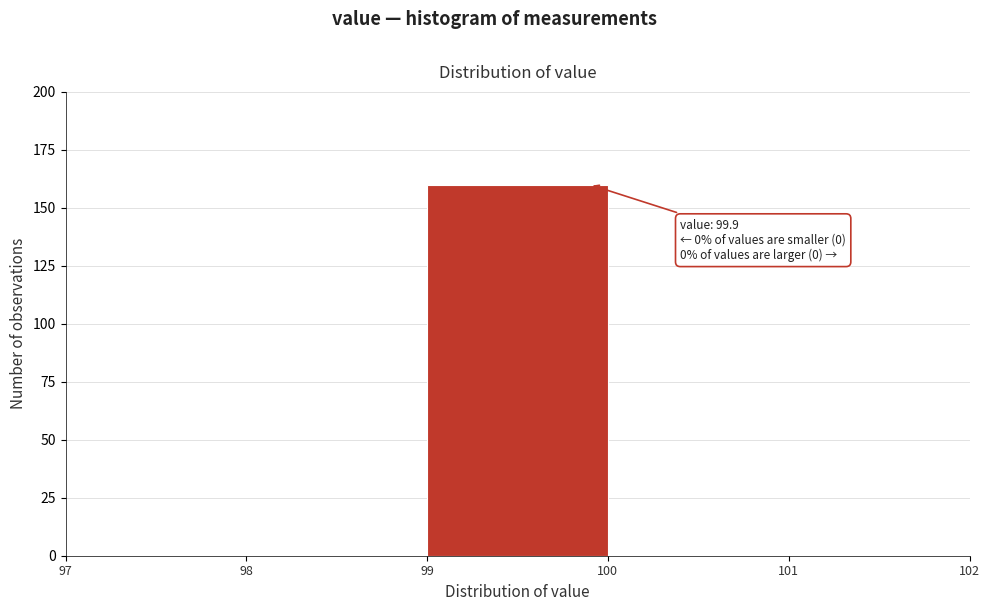

Which range on the x-axis has the tallest bar?

99 to 100